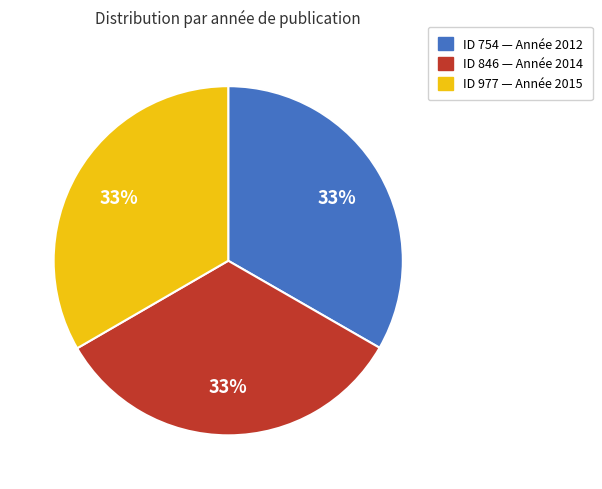

Is there a majority slice in this chart?

No